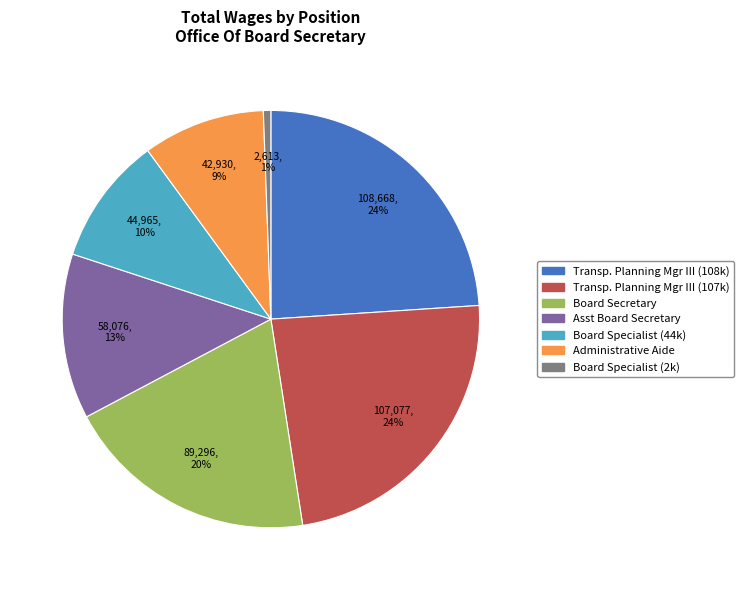

Which has a higher value, Transp. Planning Mgr III (107k) or Board Secretary?

Transp. Planning Mgr III (107k)